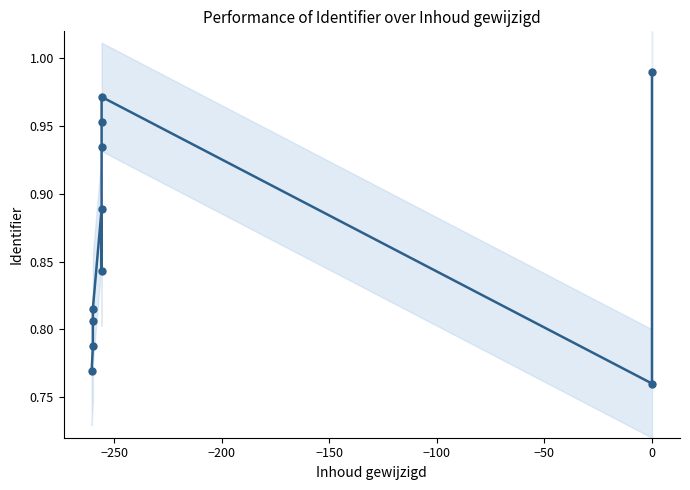

Does the chart display data point markers on the line(s)?

Yes